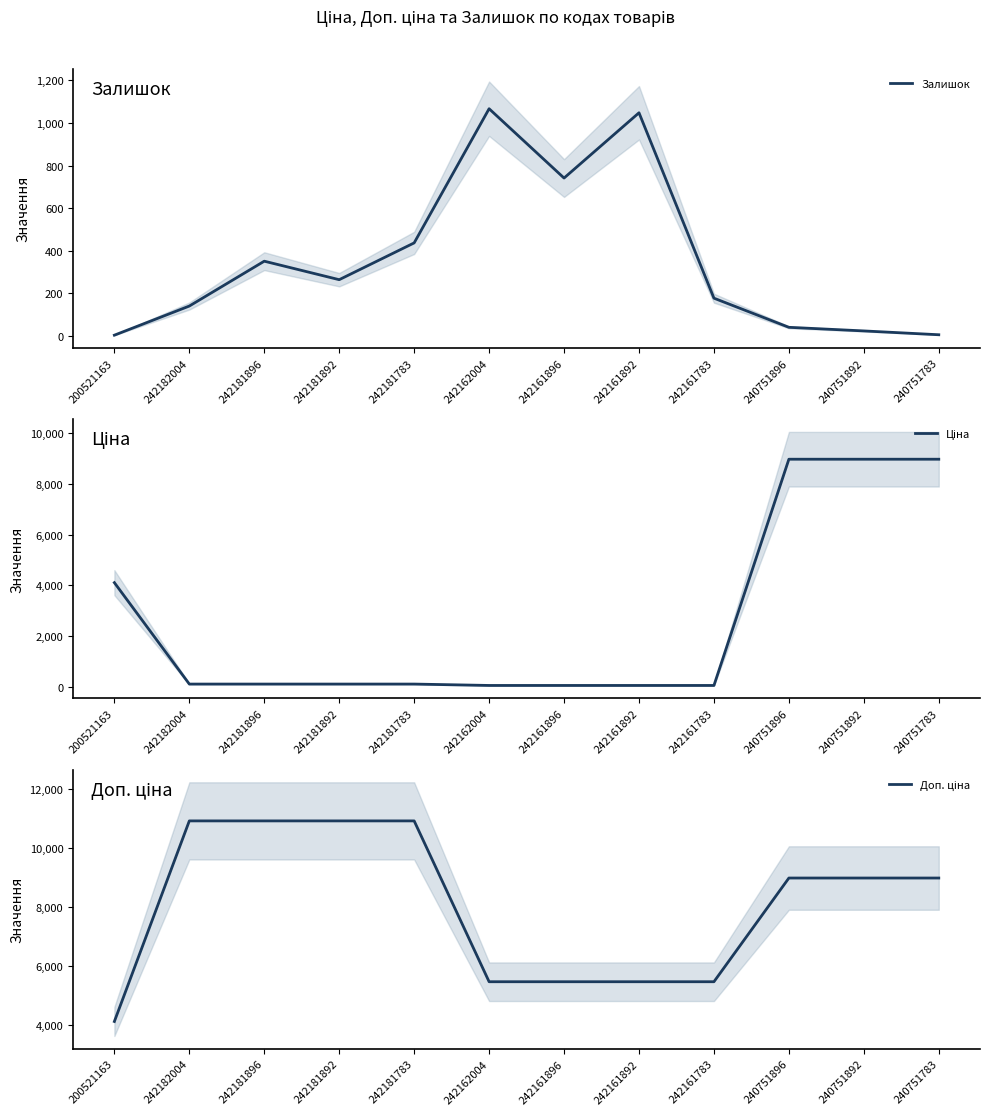

True or false: Доп. ціна and Ціна cross at least once.

False